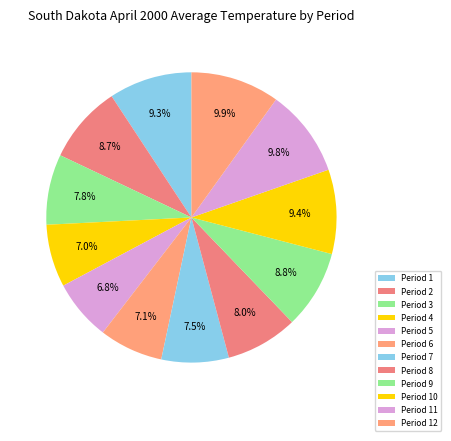

Rank the categories by value from highest to lowest.

12, 11, 10, 1, 9, 2, 8, 3, 7, 6, 4, 5